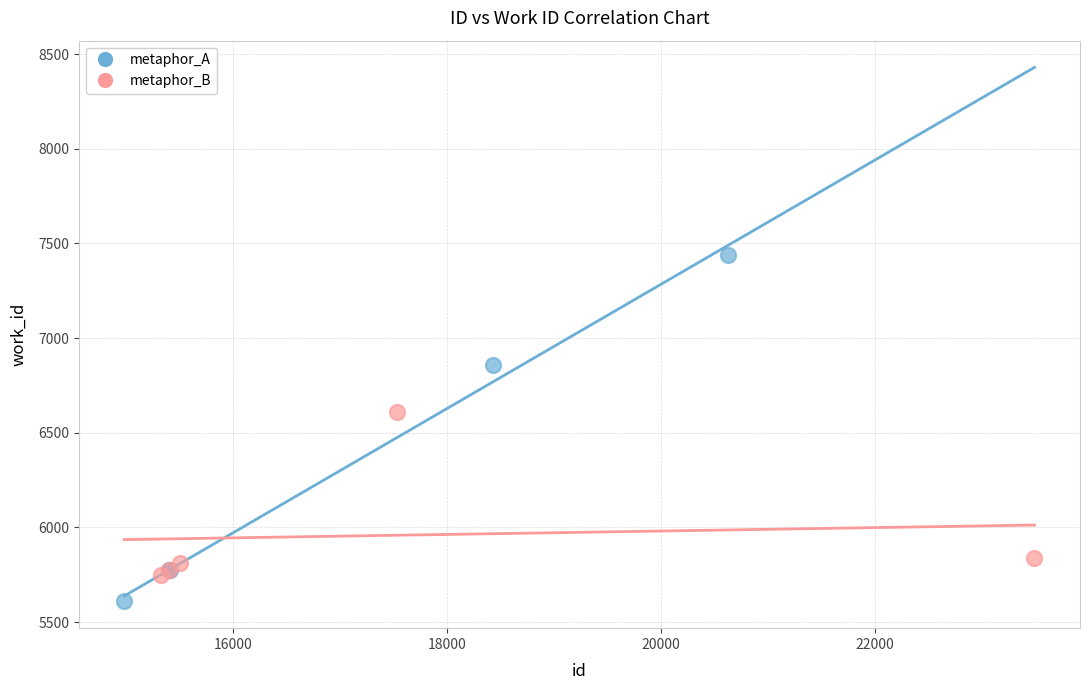

Which series contains the lowest Y value?

metaphor_A